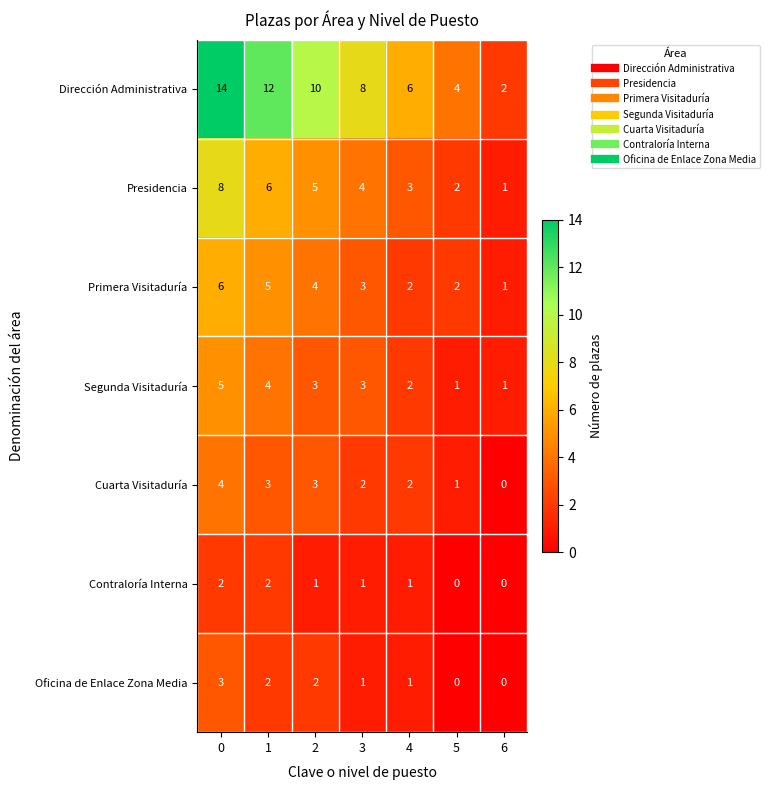

List the series in order of their peak value, highest first.

Dirección Administrativa, Presidencia, Primera Visitaduría, Segunda Visitaduría, Cuarta Visitaduría, Oficina de Enlace Zona Media, Contraloría Interna